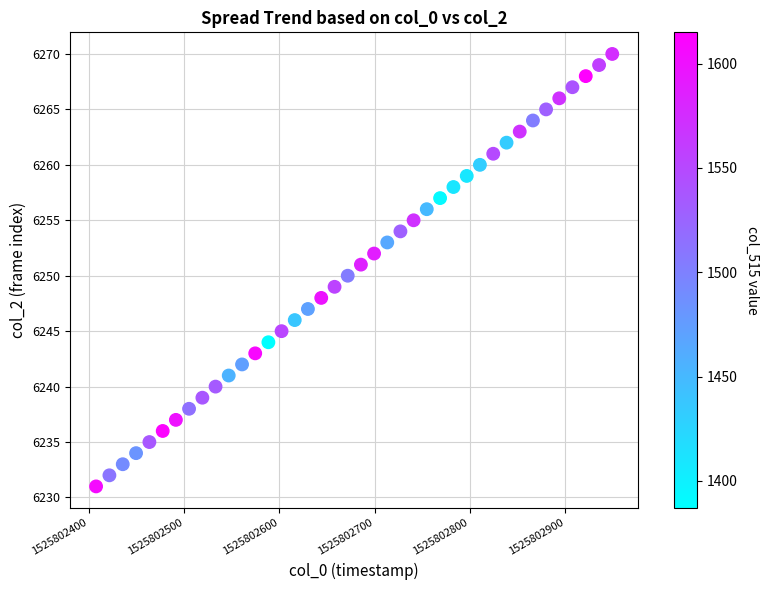

What is the range of Y values (max minus min)?

39